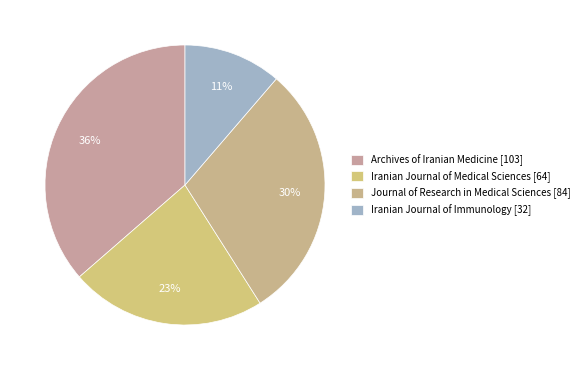

How many segments does this pie chart have?

4